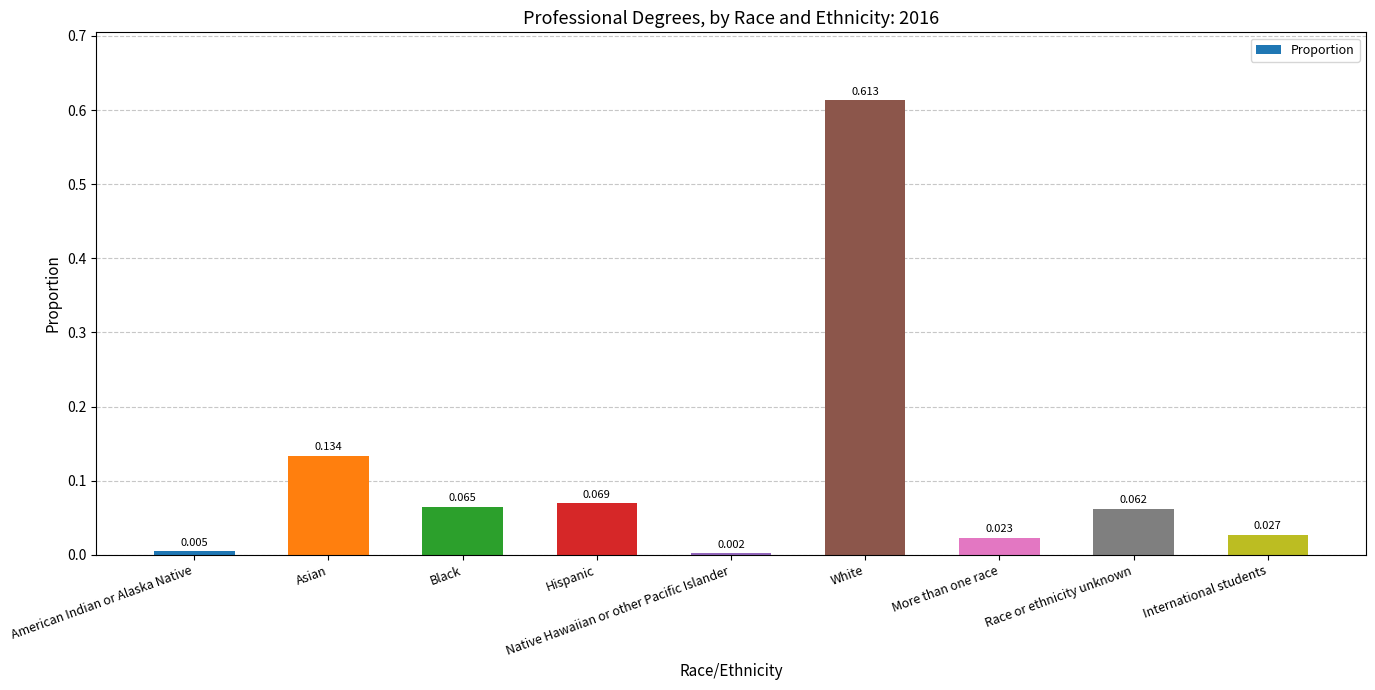

Which label corresponds to the largest value in the chart?

White